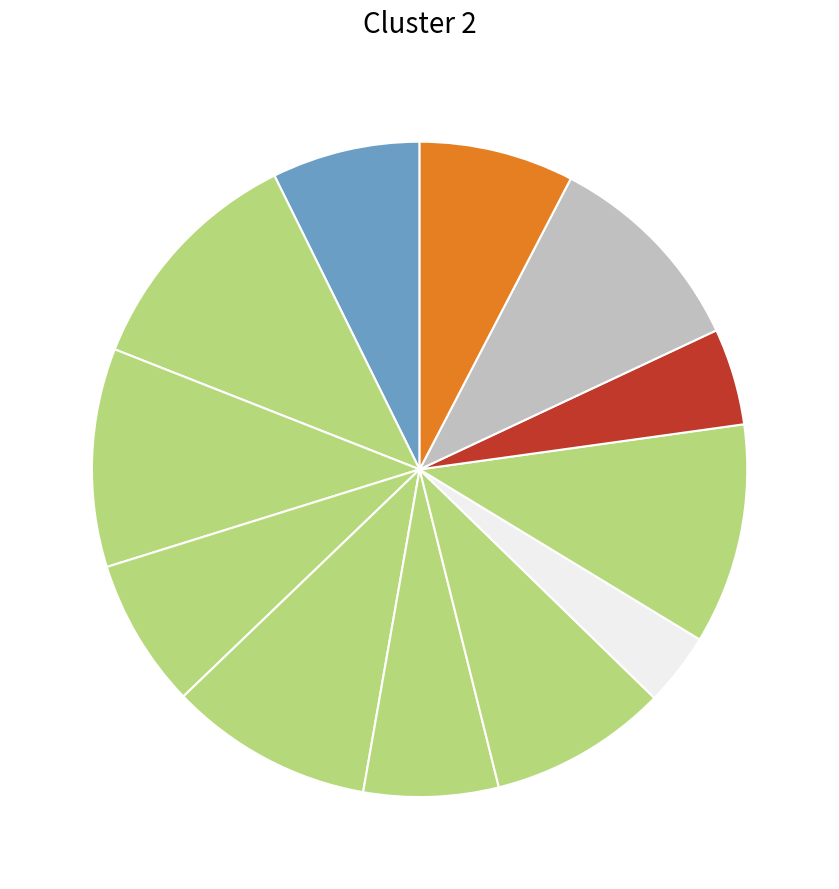

Which slice is the largest?

129S1/Sv-p Tyr Rbrc